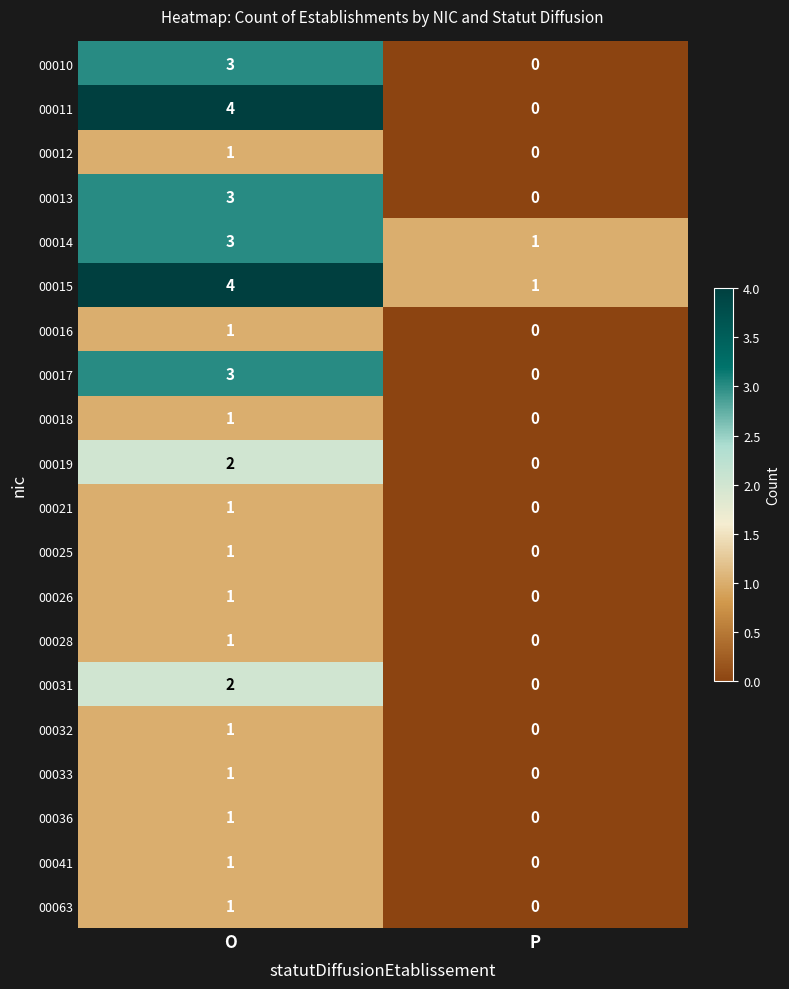

List the labels in order of 00031 value, smallest first.

P, O